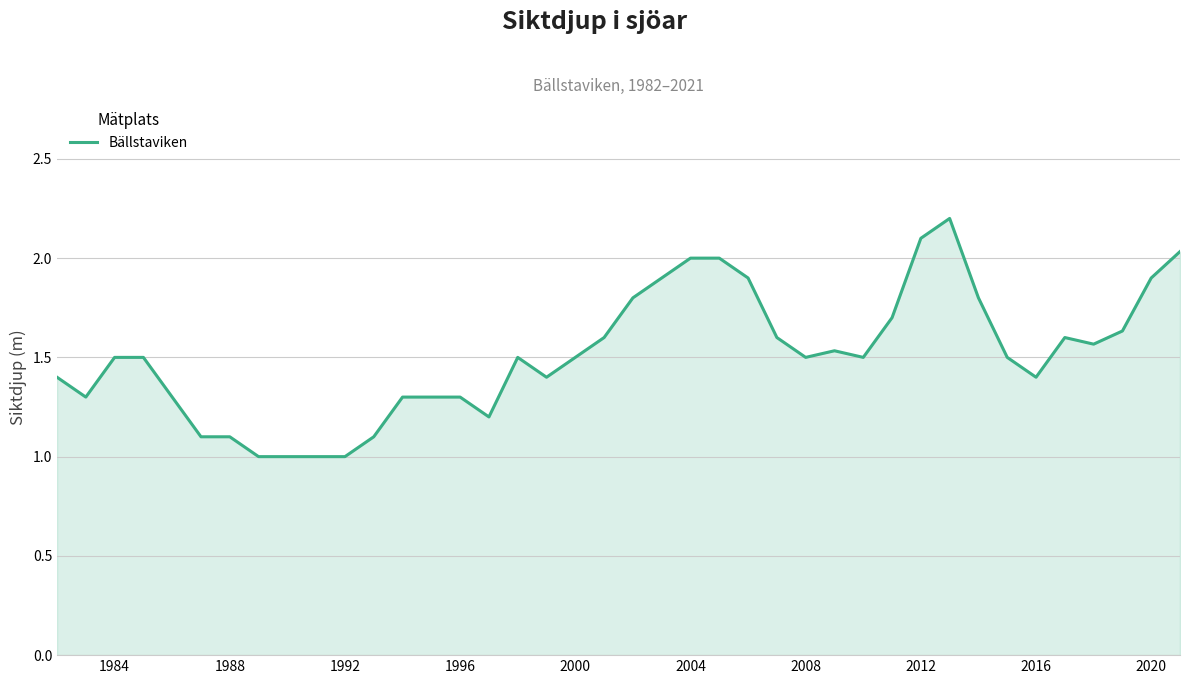

What is the difference between the maximum and minimum values?

1.2